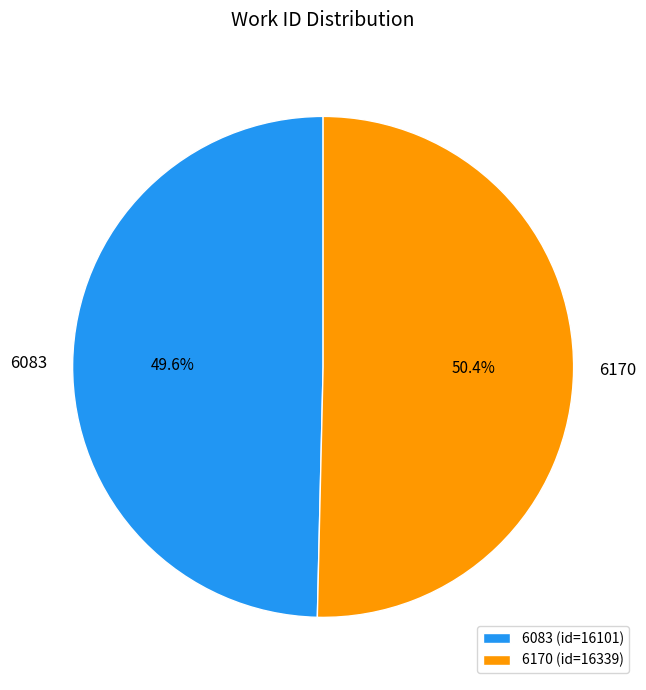

Does 6083 represent more than half of the total?

No